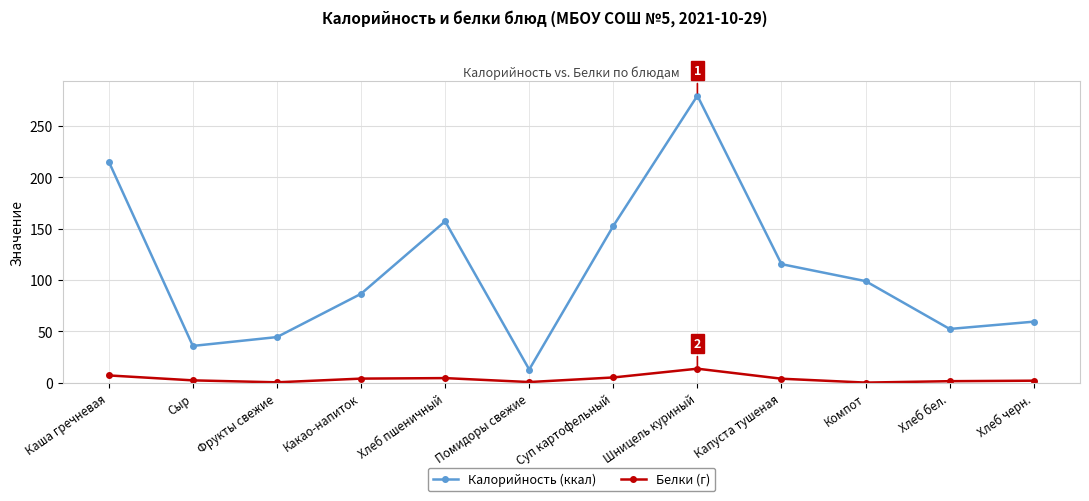

How many interior local valleys does the Калорийность (ккал) series have?

3